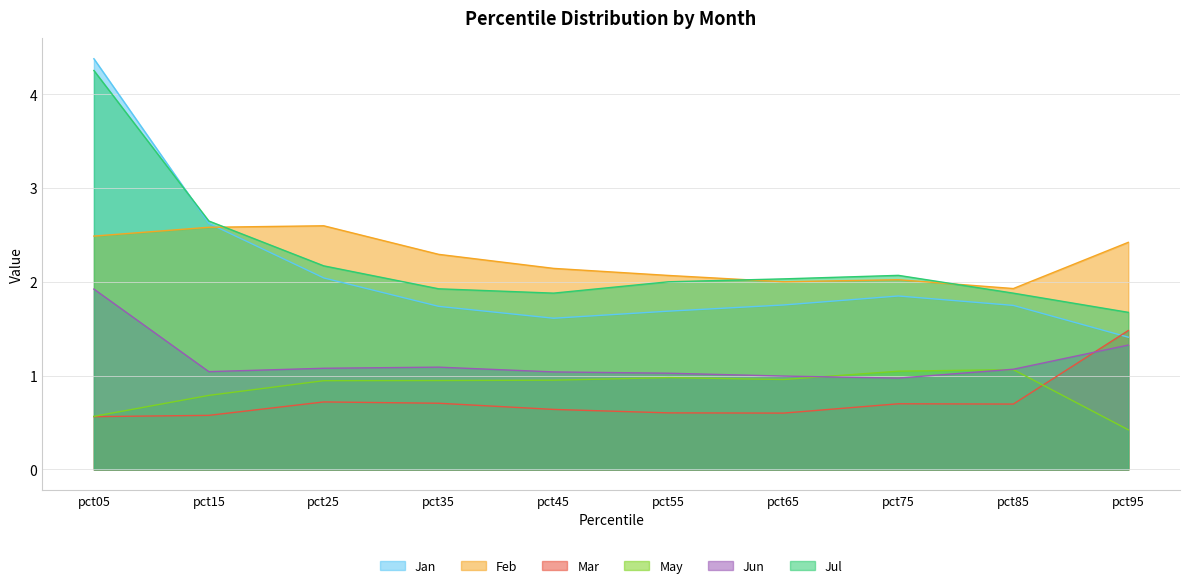

What are all the series names shown in the legend?

Jan, Feb, Mar, May, Jun, Jul